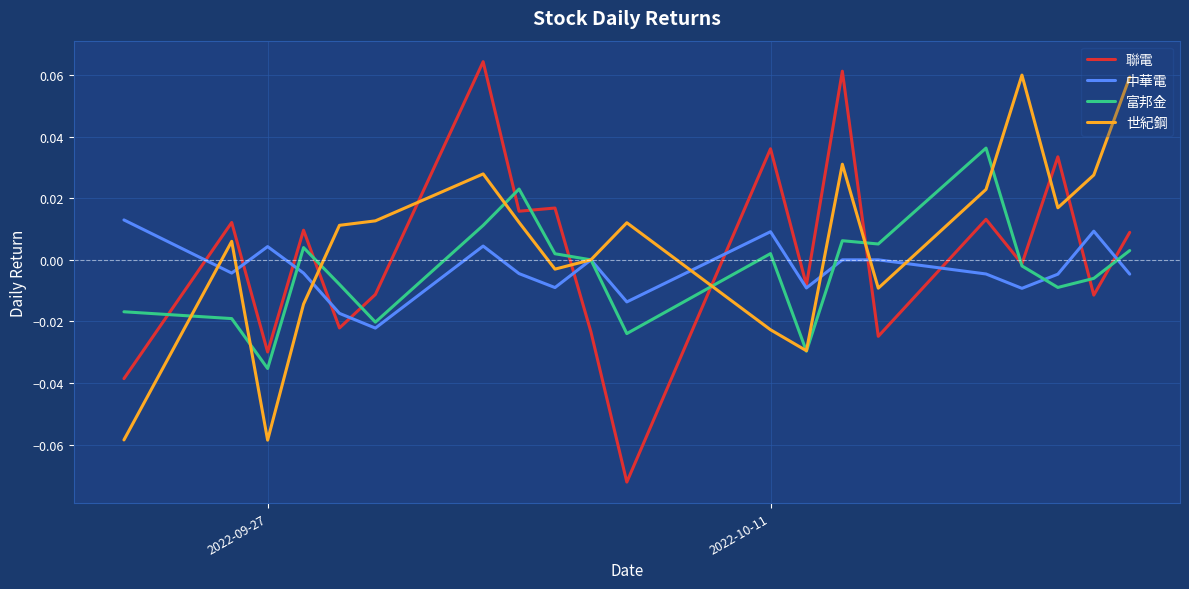

True or false: 世紀鋼 and 聯電 intersect in this chart.

True